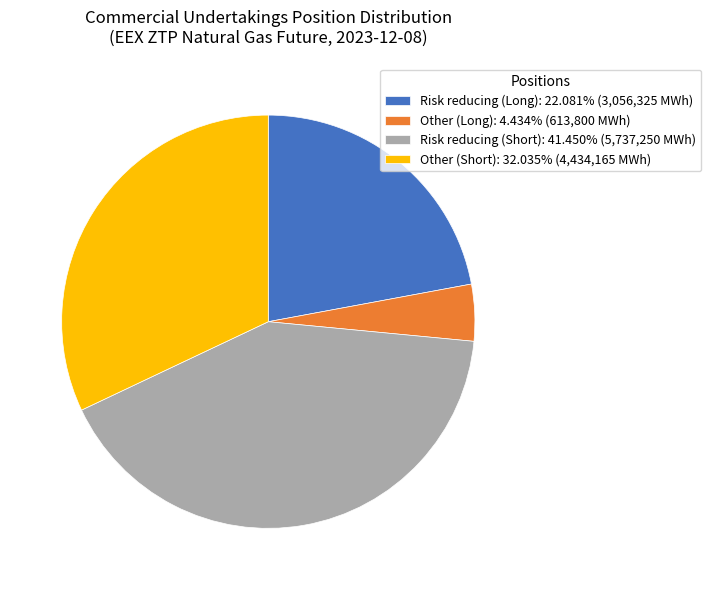

Which category has the smallest portion of the pie?

Other (Long)